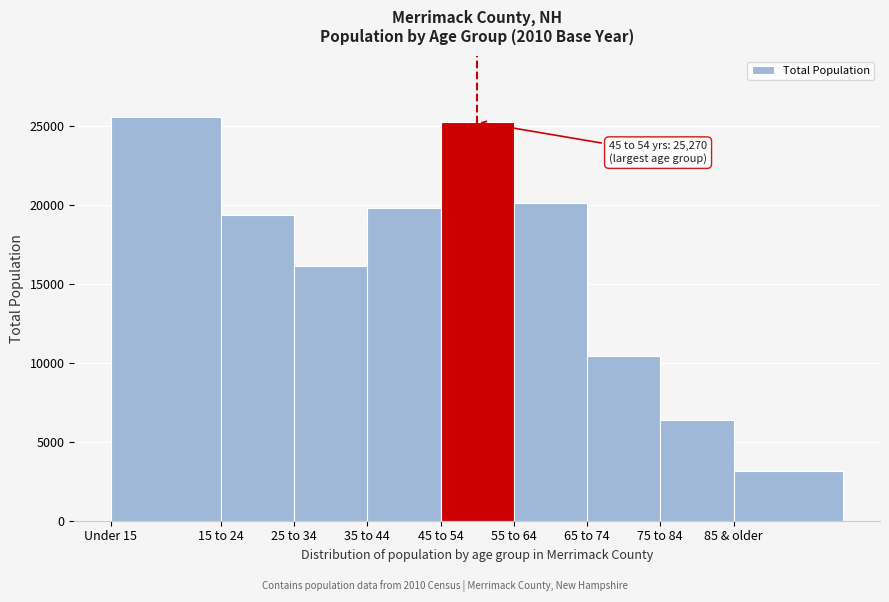

Reading left to right, list all the values displayed in this chart.

Under 15=25609	15 to 24=19392	25 to 34=16161	35 to 44=19841	45 to 54=25270	55 to 64=20164	65 to 74=10467	75 to 84=6400	85 & older=3141